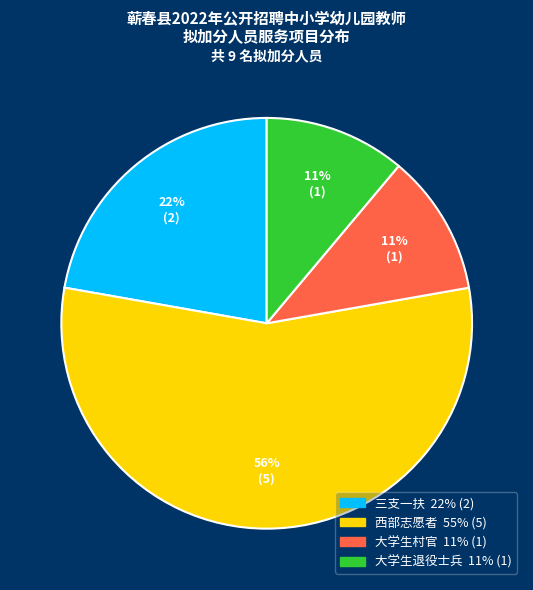

What percentage is the 三支一扶 slice, to the nearest percent?

22%